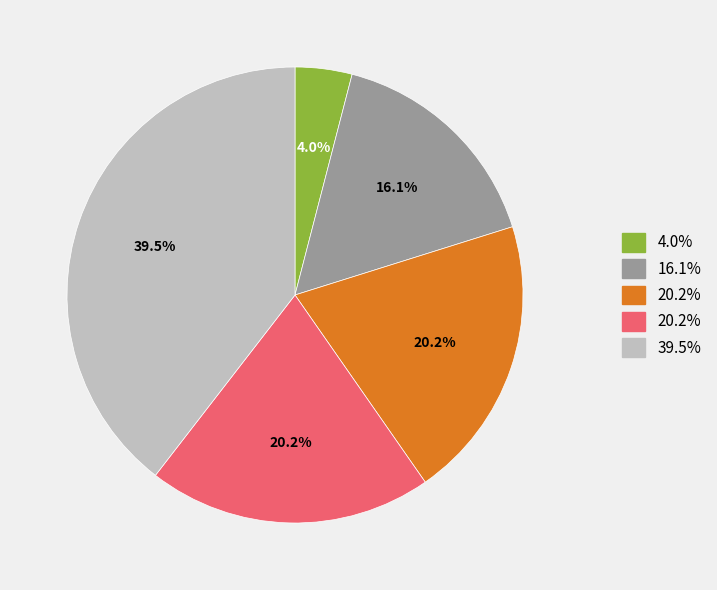

Does any single category account for the majority?

No